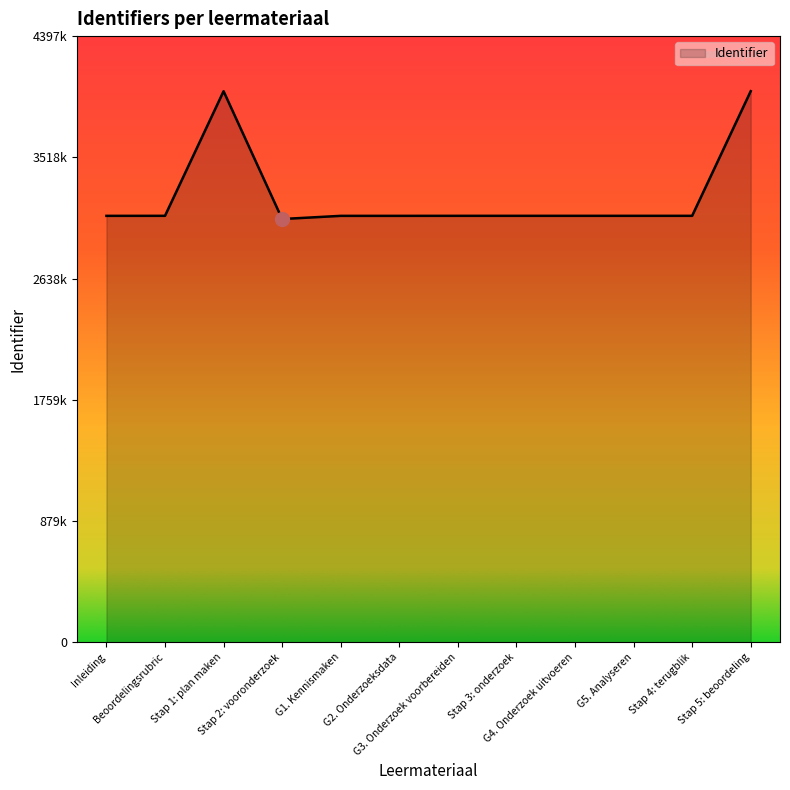

Rank the categories by value from lowest to highest.

Stap 2: vooronderzoek, Inleiding, G1. Kennismaken, G2. Onderzoeksdata, G3. Onderzoek voorbereiden, Stap 3: onderzoek, G4. Onderzoek uitvoeren, G5. Analyseren, Stap 4: terugblik, Beoordelingsrubric, Stap 1: plan maken, Stap 5: beoordeling